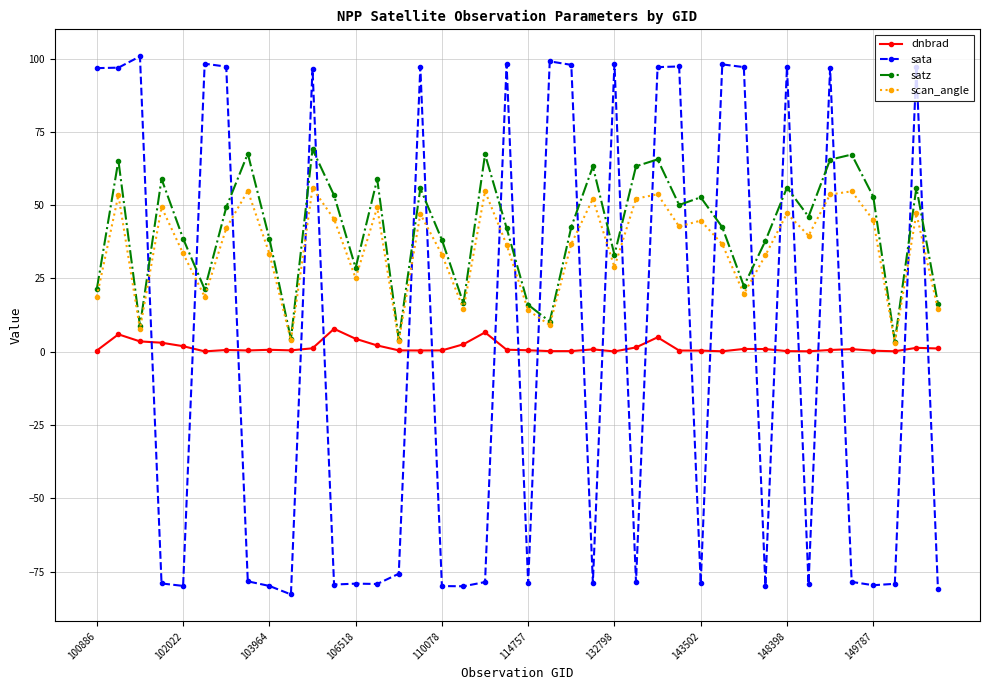

Which series has the widest spread of values?

sata